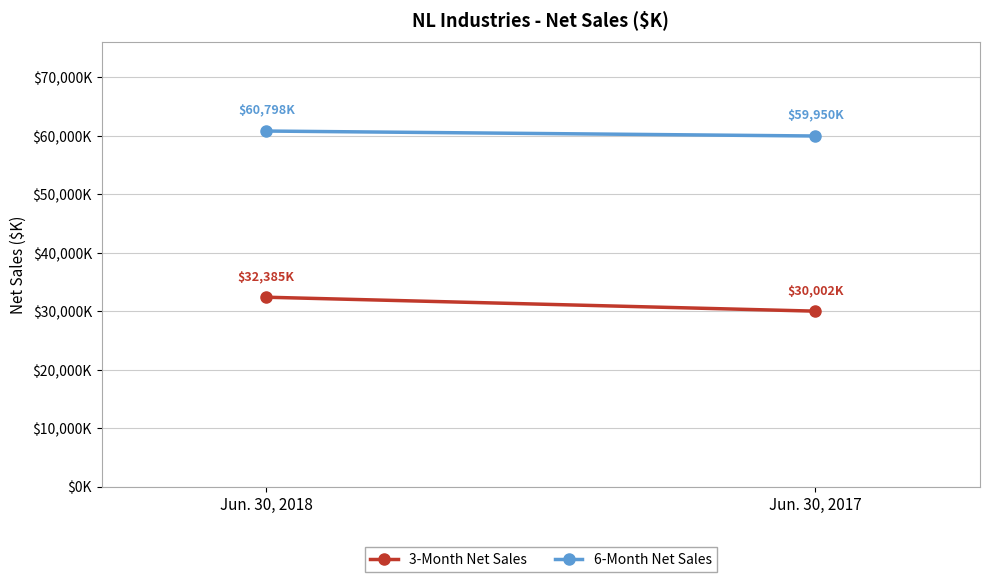

What is the value of the 3-Month Net Sales point at the 1st from the left?

32385